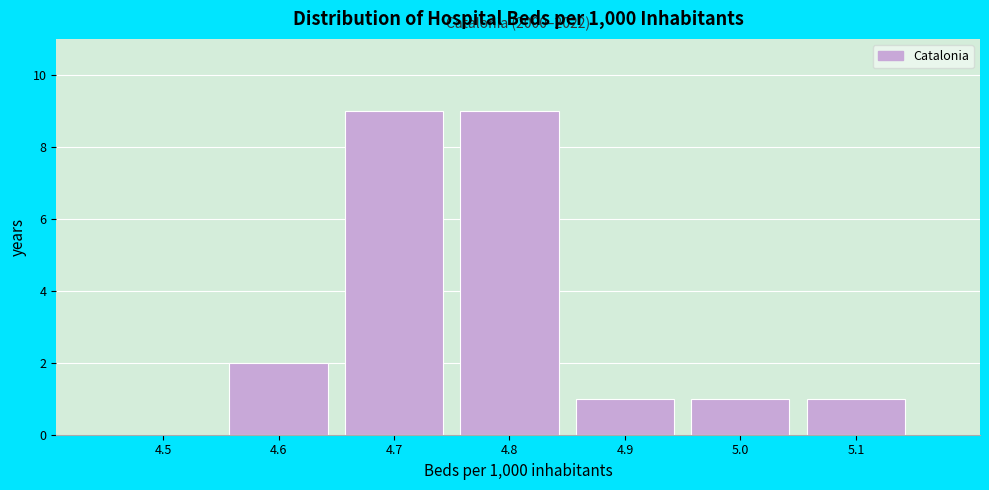

Reading left to right, list all the values displayed in this chart.

4.5=0	4.6=2	4.7=9	4.8=9	4.9=1	5.0=1	5.1=1